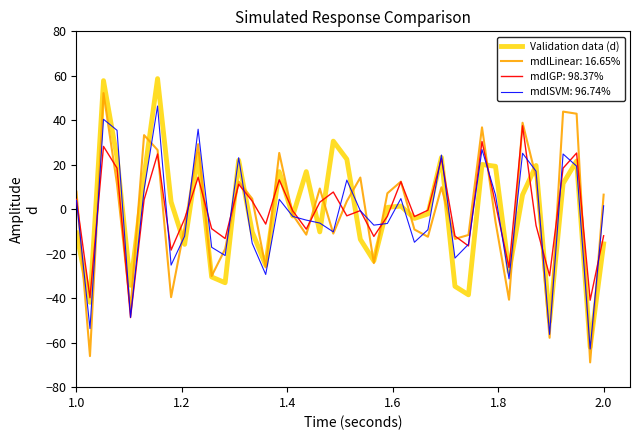

What is the highest value of the Validation data (d) series?

58.7